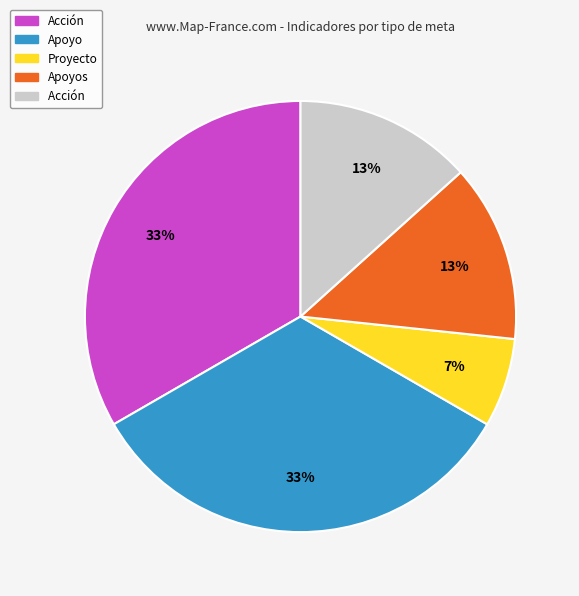

Is there any slice that represents more than half of the pie?

No